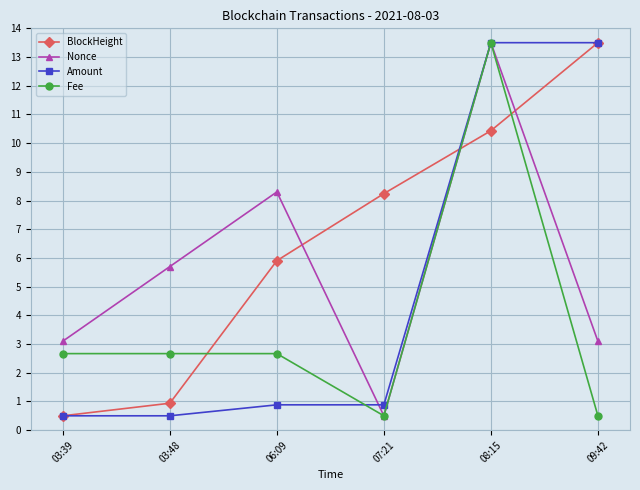

How many distinct data groups are displayed?

4